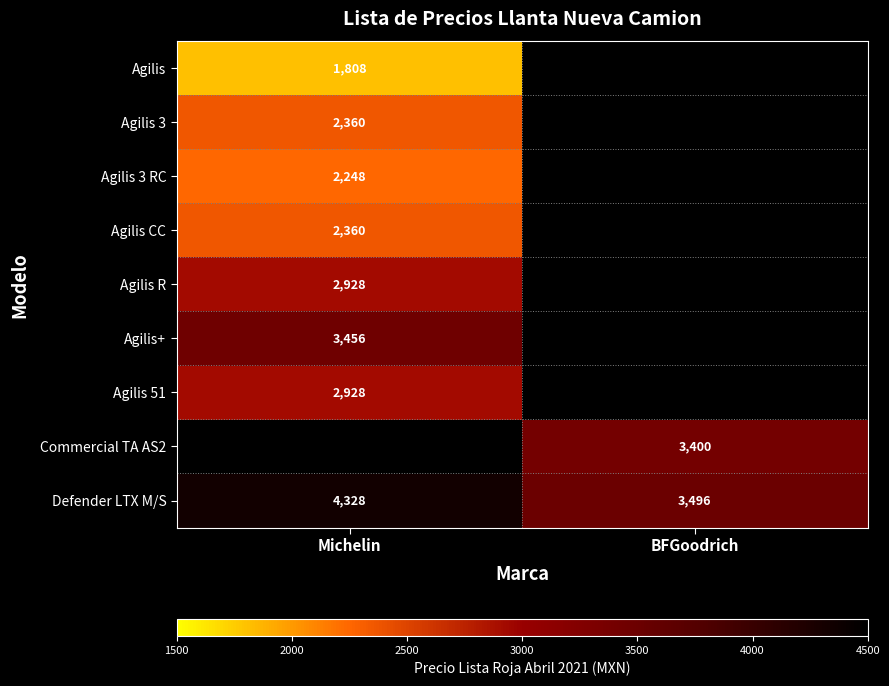

True or false: Agilis has a value of 1808 at Michelin.

True